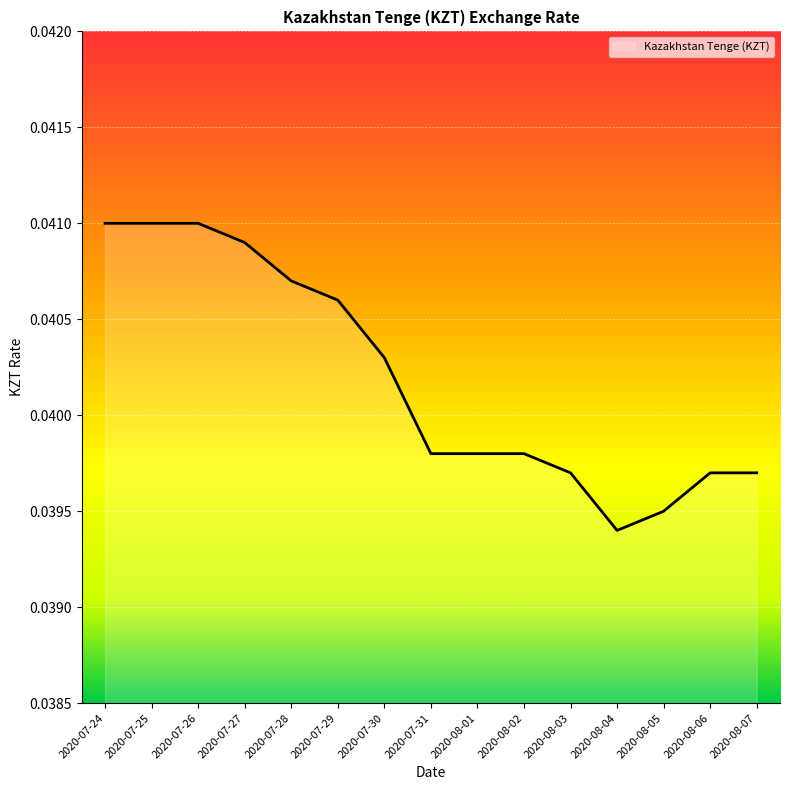

Where is the data nearest to the value 0?

2020-08-04